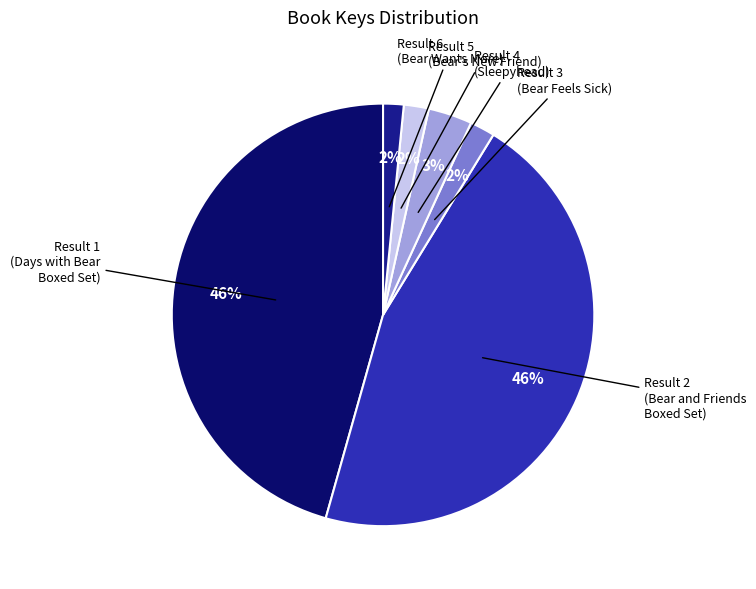

How many slices are in this pie chart?

6